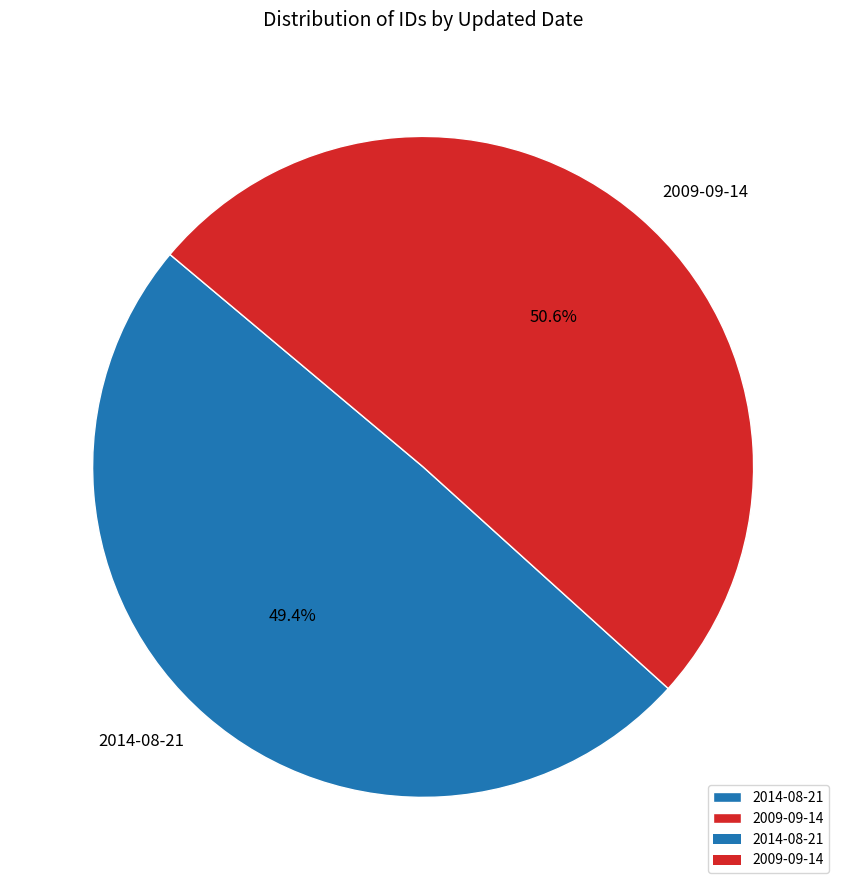

To the nearest percent, what is the difference between the largest and smallest slice percentages?

1%